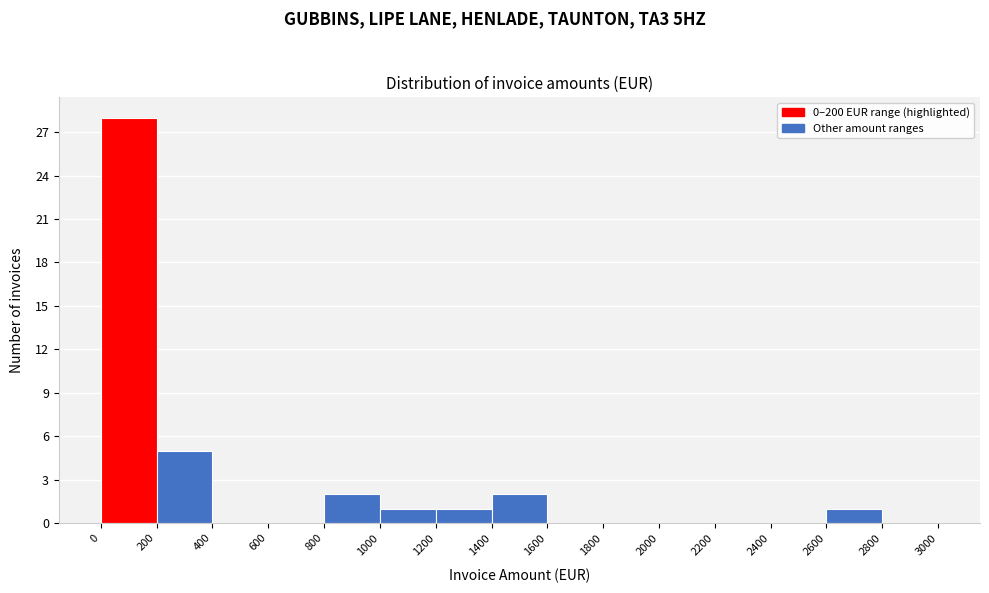

What is the height of the bar covering 800 to 1000 on the x-axis? The values are not printed on the chart, so give them approximately, as read against the axis.

2